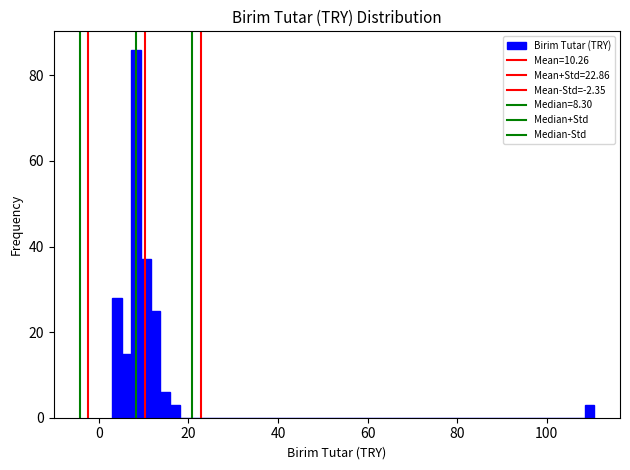

Around what value on the x-axis is the tallest bar? Give the approximate position of its centre, as read against the axis.

8